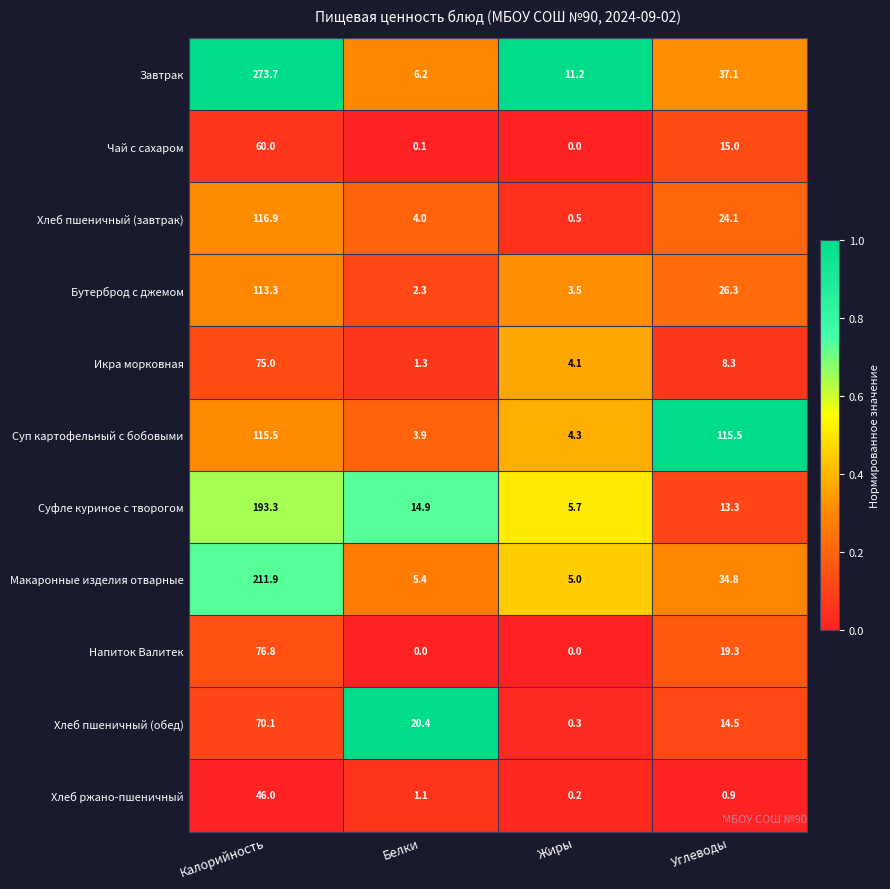

Read the Суп картофельный с бобовыми value at Калорийность.

115.5